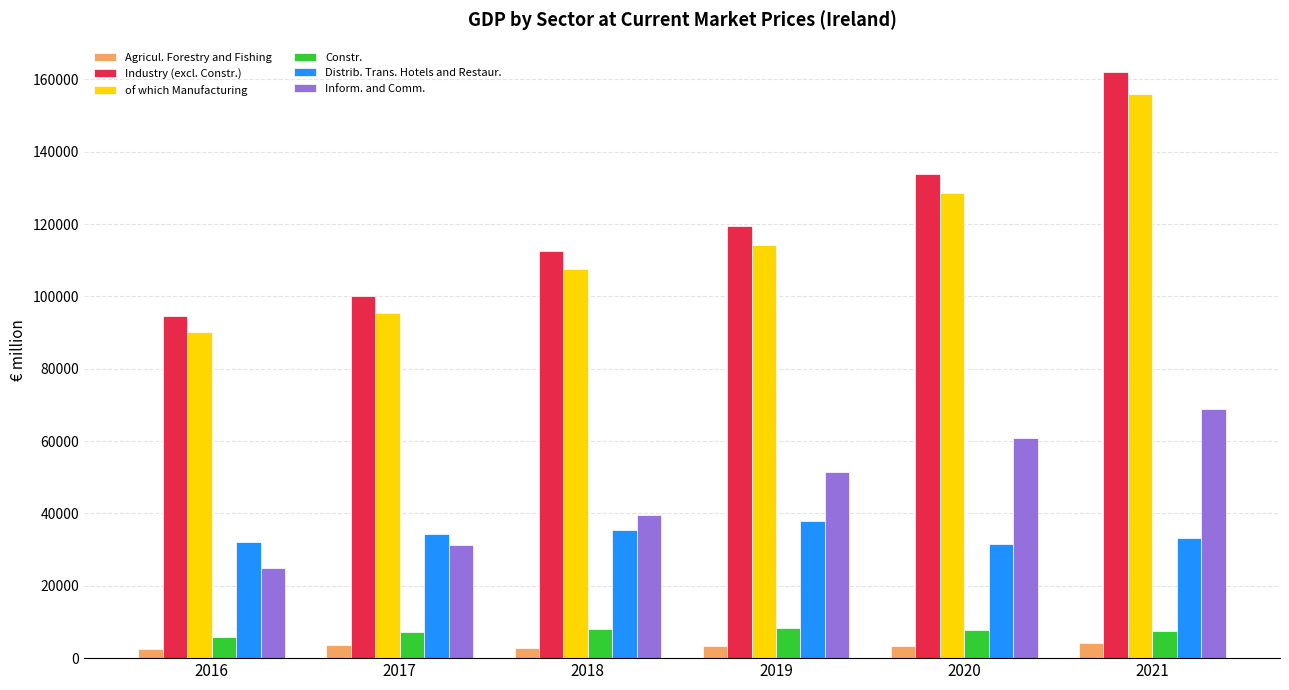

What is the difference between the highest and lowest values at 2018?

109785.8